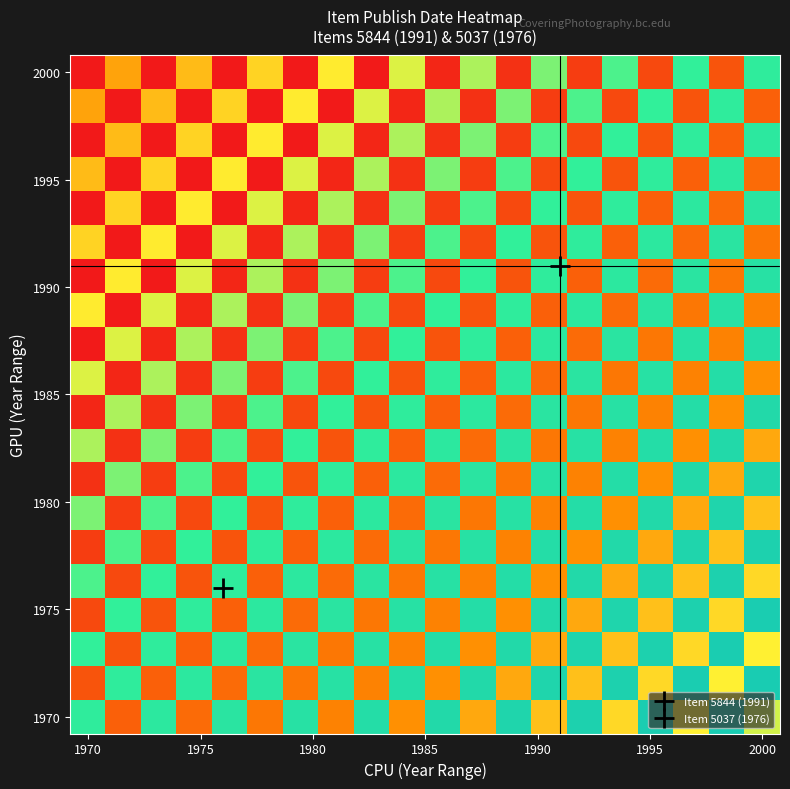

At how many categories does at least one series exceed 1967?

20